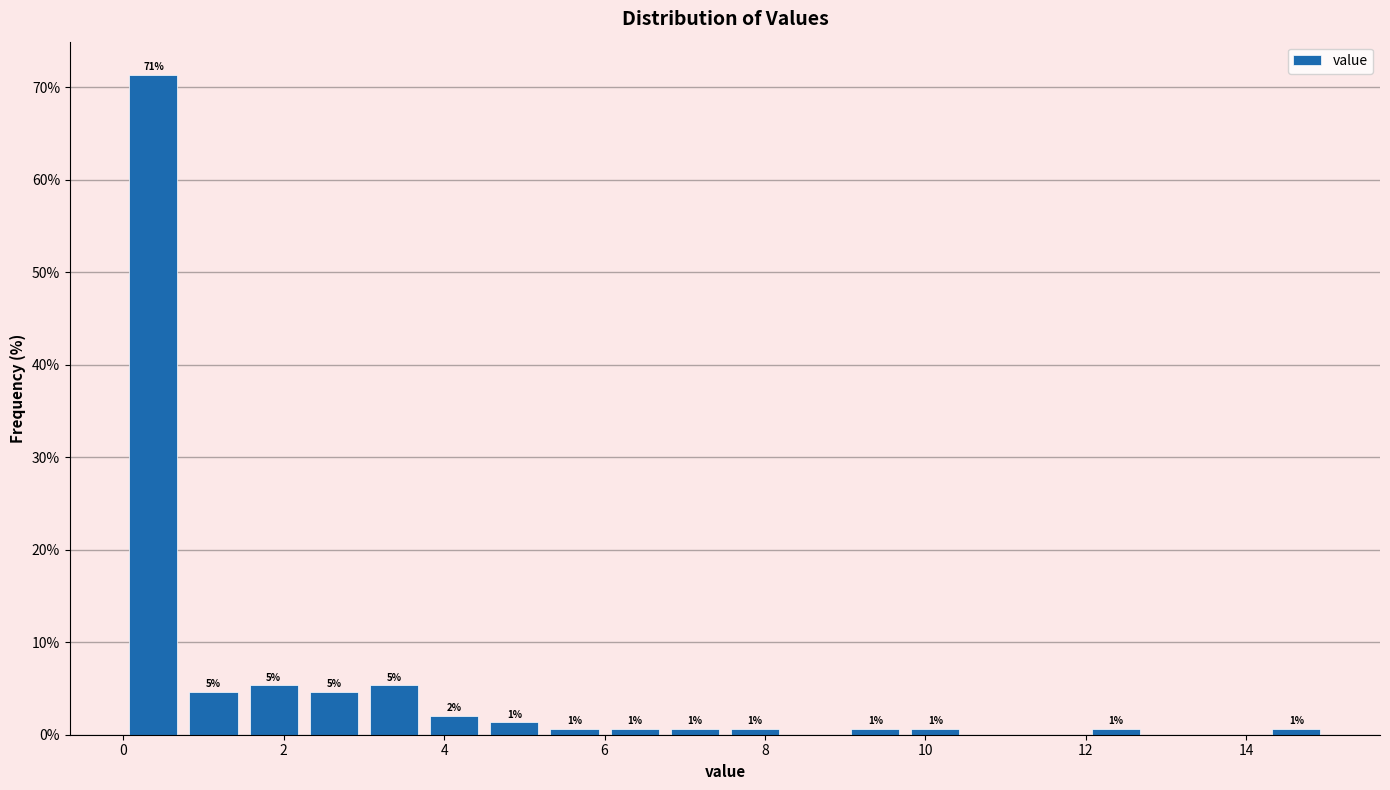

Read against the x-axis, roughly where is the centre of the tallest bar?

0.4